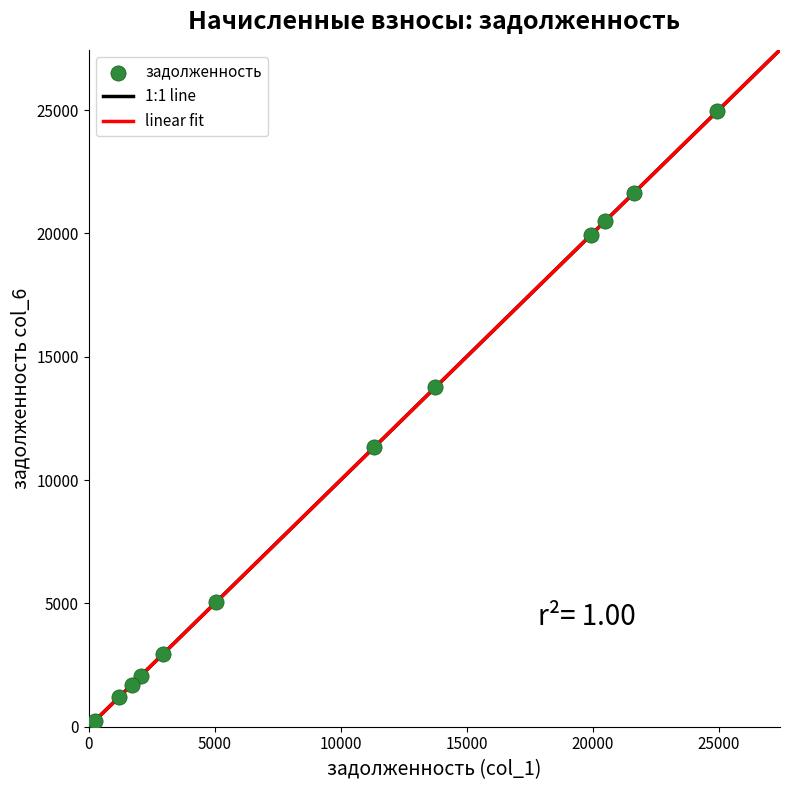

What is the average X value?

10442.9